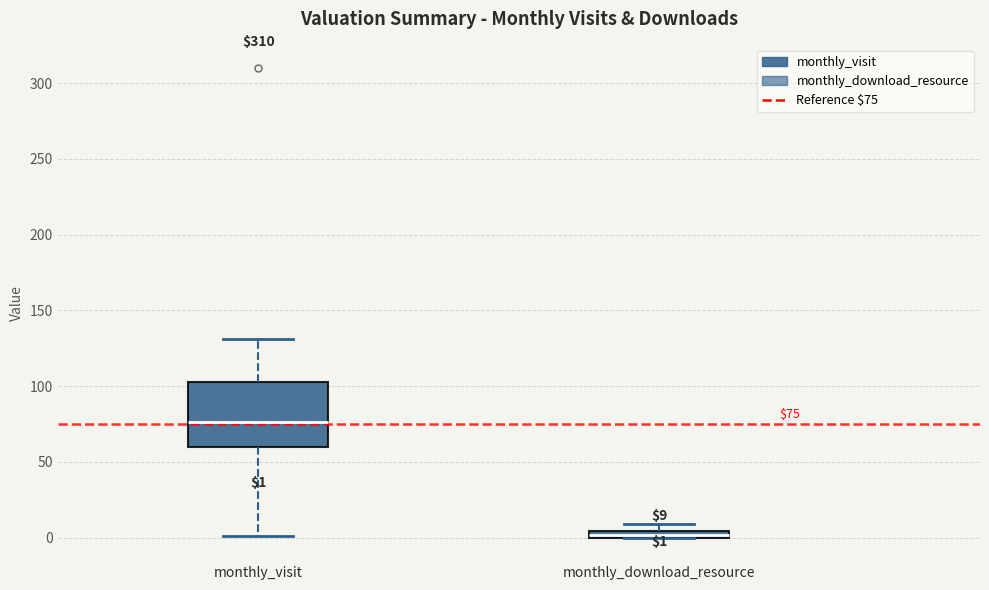

Which box has the lowest median line?

monthly_download_resource